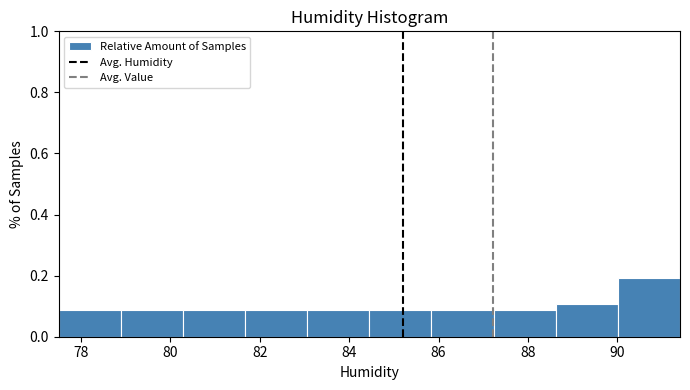

Reading left to right, list every bar in this chart as the range it spans on the x-axis followed by its height. Neither the bar edges nor the heights are printed on the chart, so give them approximately, as read against the axes.

77.6 to 78.8: 0.08
78.8 to 80.2: 0.08
80.2 to 81.6: 0.08
81.6 to 83.0: 0.08
83.0 to 84.4: 0.08
84.4 to 85.8: 0.08
85.8 to 87.2: 0.08
87.2 to 88.6: 0.08
88.6 to 90.0: 0.10
90.0 to 91.4: 0.20